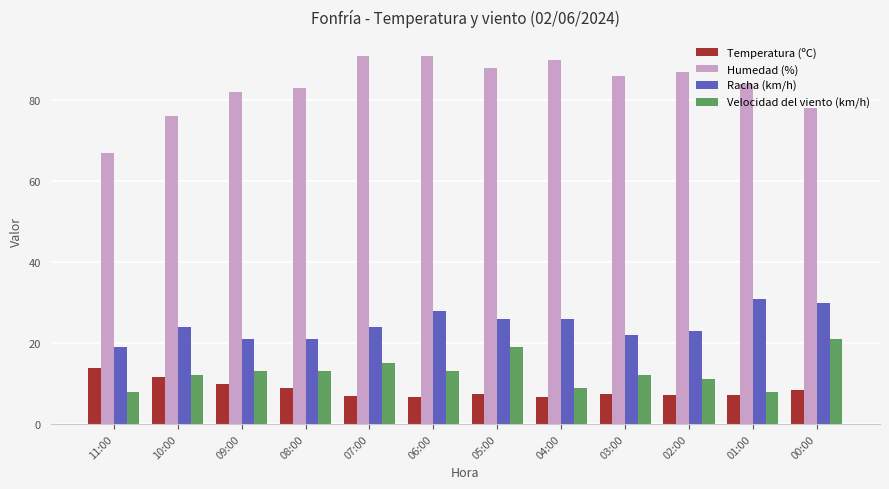

What is the label of the 8th bar from the left?

04:00